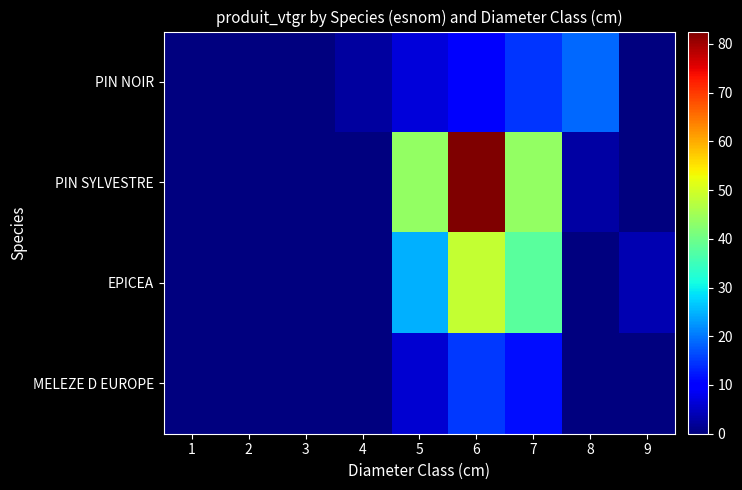

At which category is the sum across all series the highest?

6